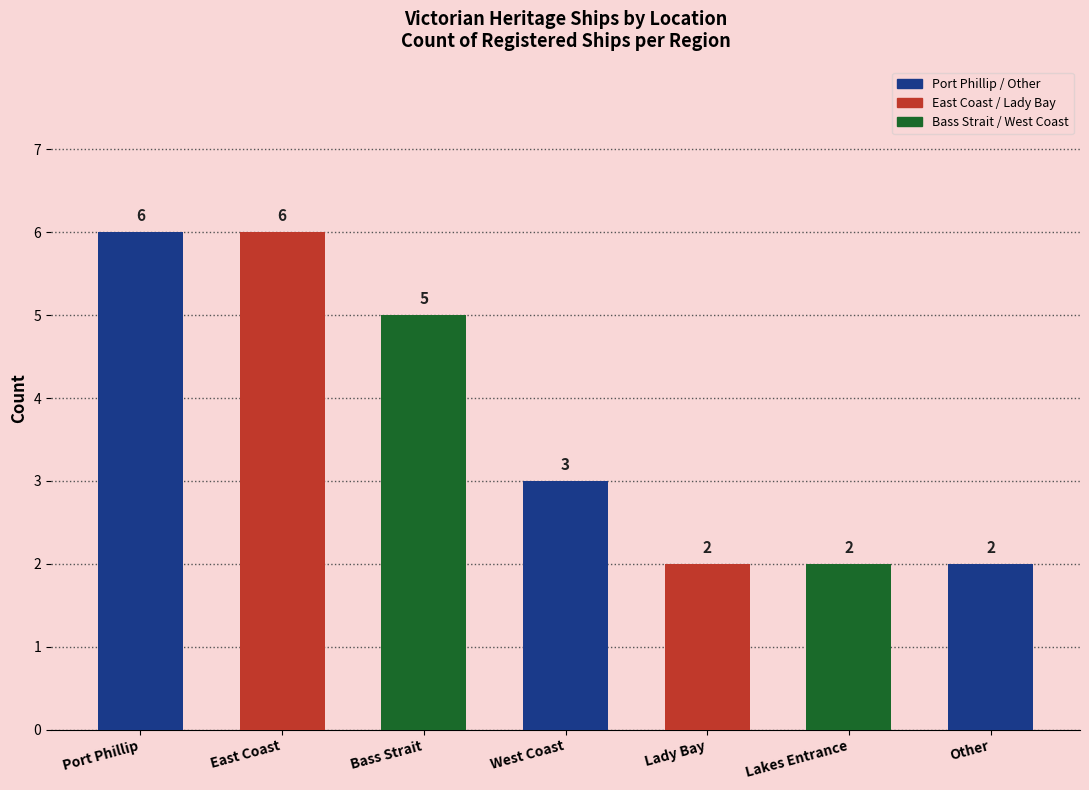

What is the value of the 7th bar from the left?

2